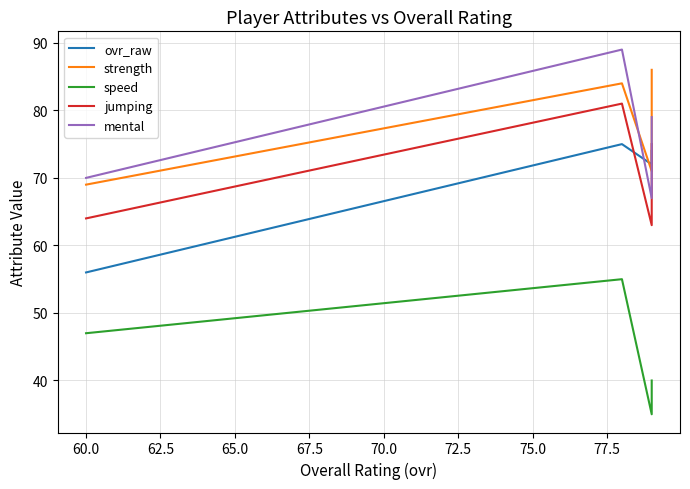

Between 62.5 and 65.0, which series saw the biggest shift?

ovr_raw